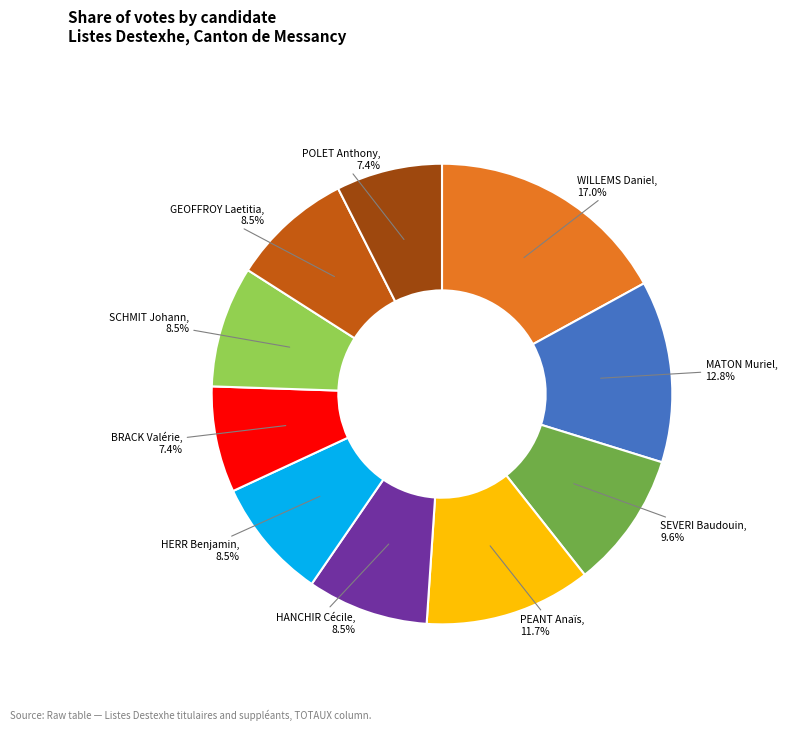

Which has a higher value, HANCHIR Cécile or BRACK Valérie?

HANCHIR Cécile